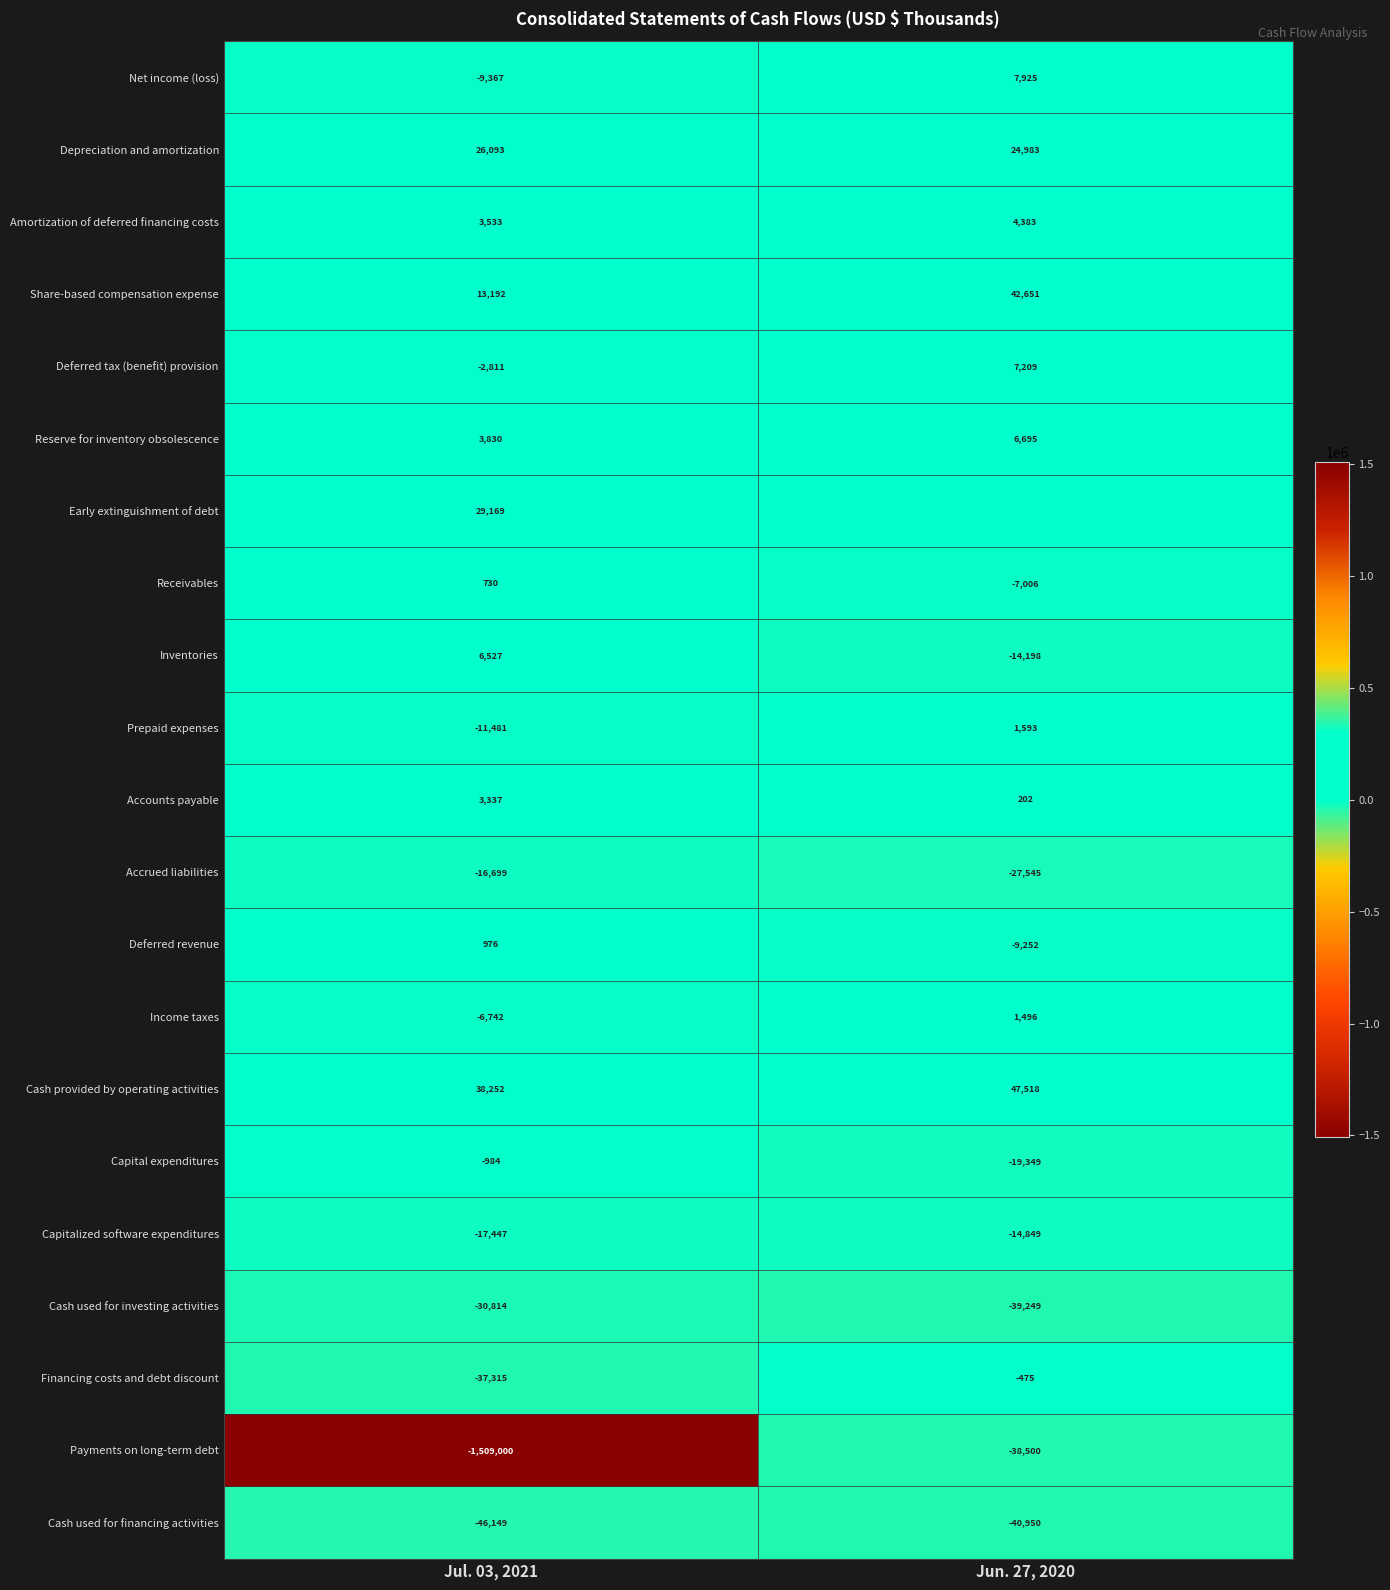

True or false: Depreciation and amortization has a value of 26093 at Jul. 03, 2021.

True